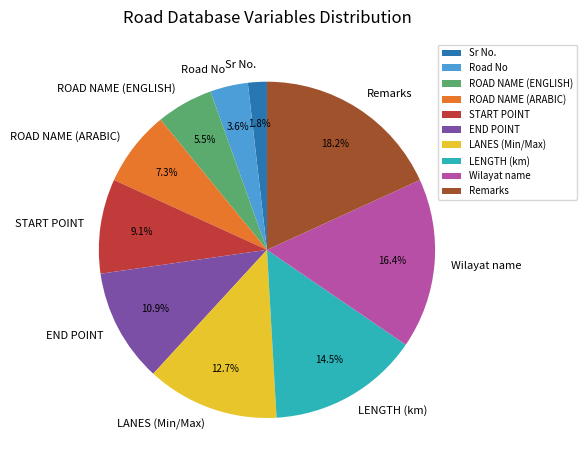

How many slices are in this pie chart?

10